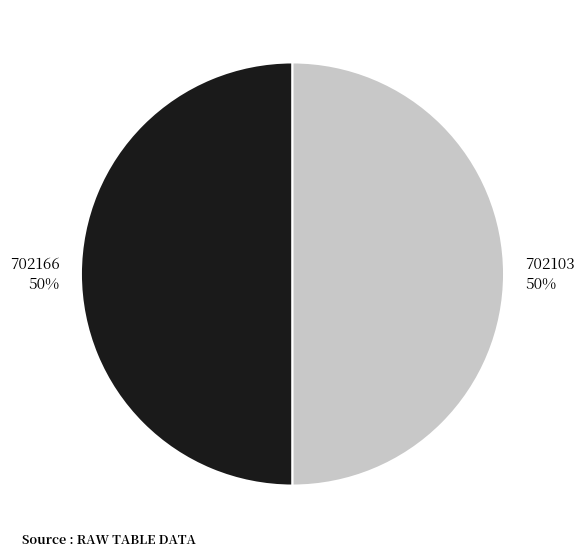

Do 702103 and 702166 together represent more than half of the pie?

Yes